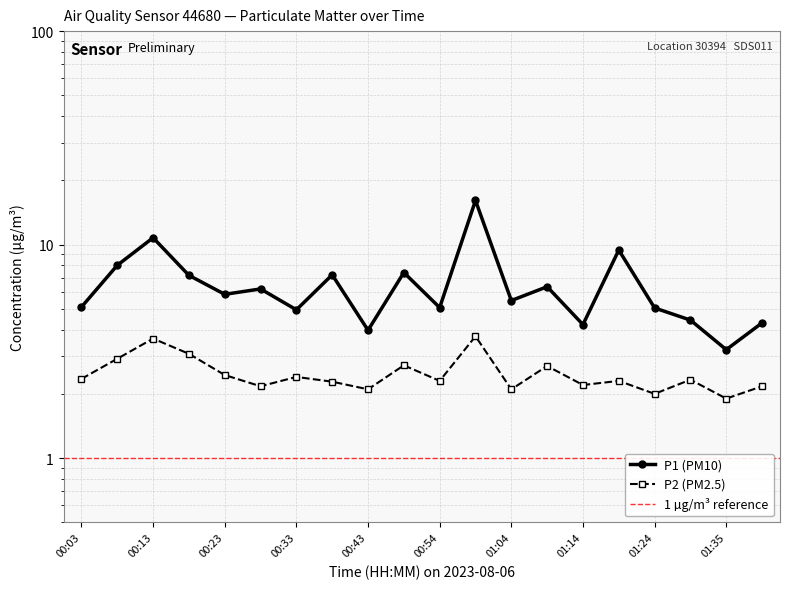

How many data points does each series have?

20